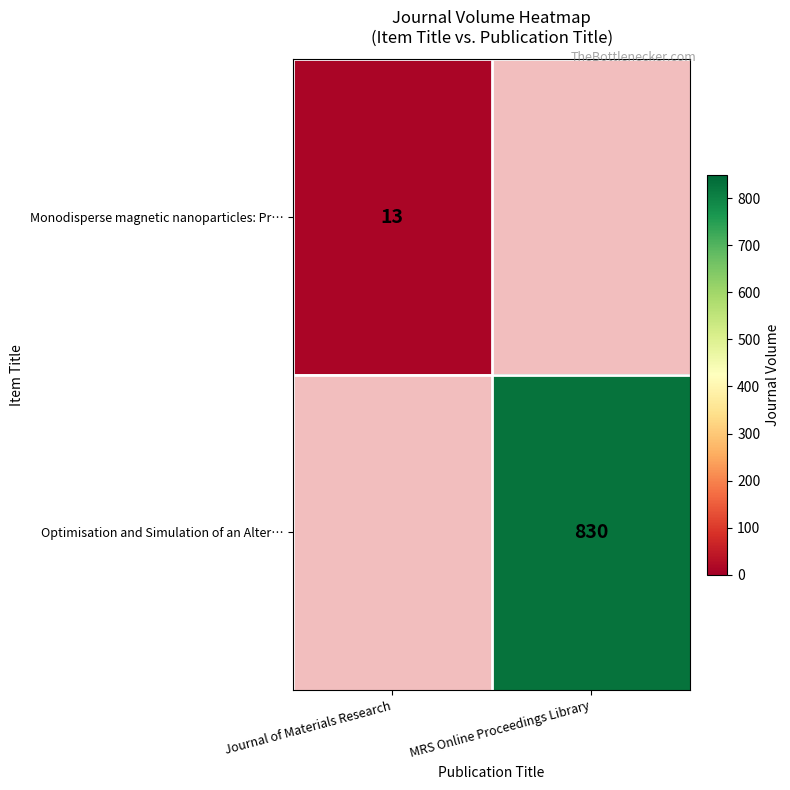

The Monodisperse magnetic nanoparticles: Pr… series shows 7.0 at Journal of Materials Research. True or false?

False